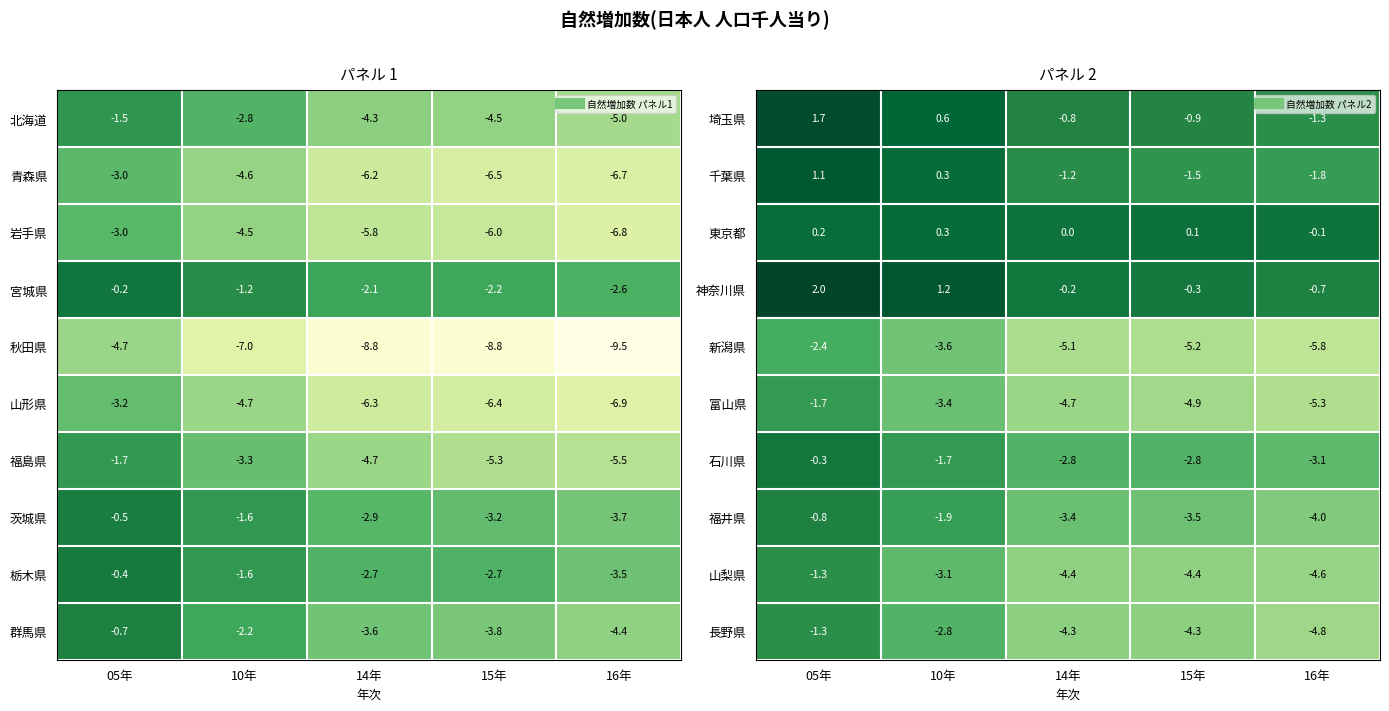

List the labels in order of 千葉県 value, largest first.

05年, 10年, 14年, 15年, 16年